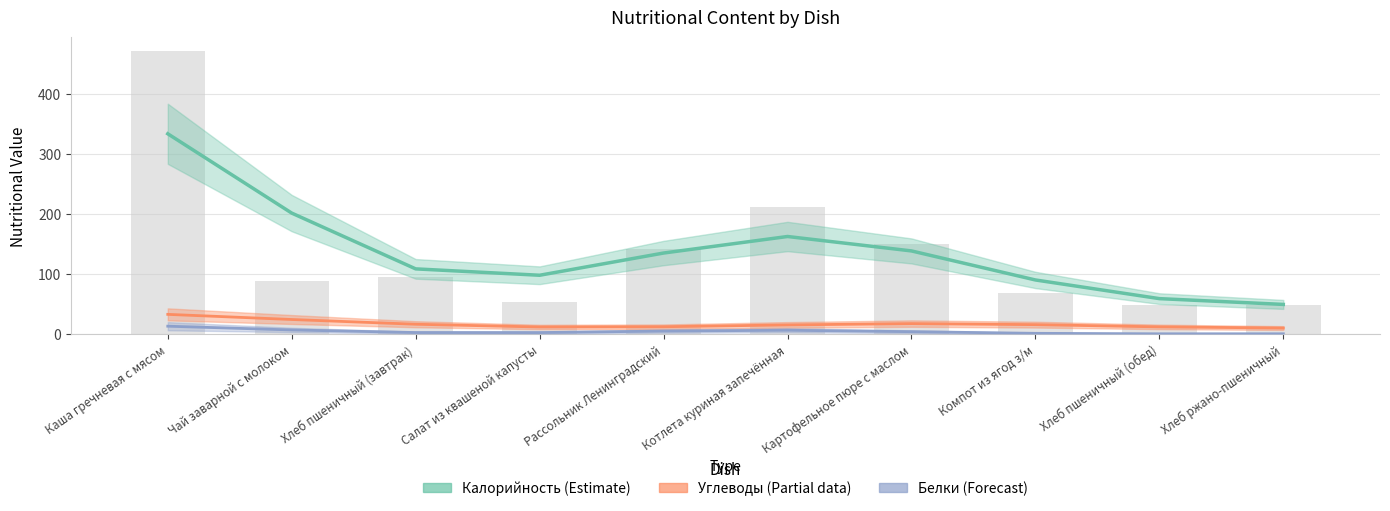

Where does the Калорийность (Estimate) series first go above 135?

Каша гречневая с мясом